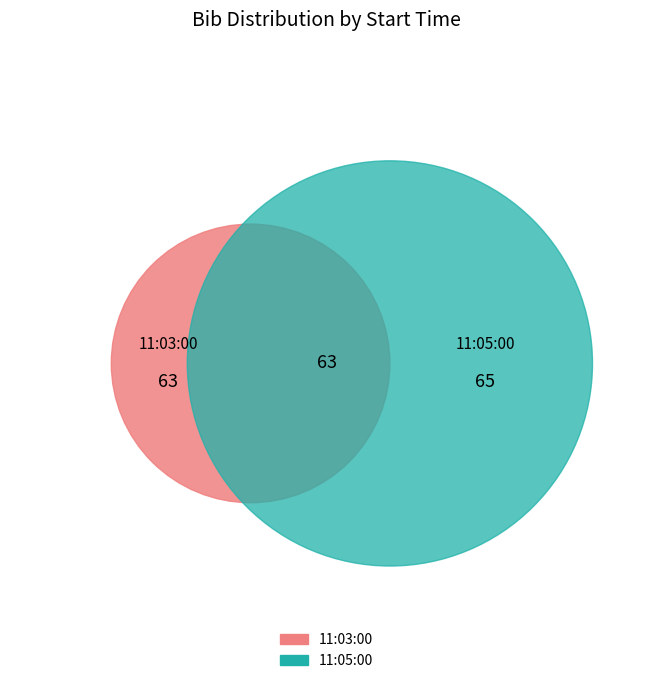

Is the sum of 11:03:00 and 11:05:00 greater than half?

No